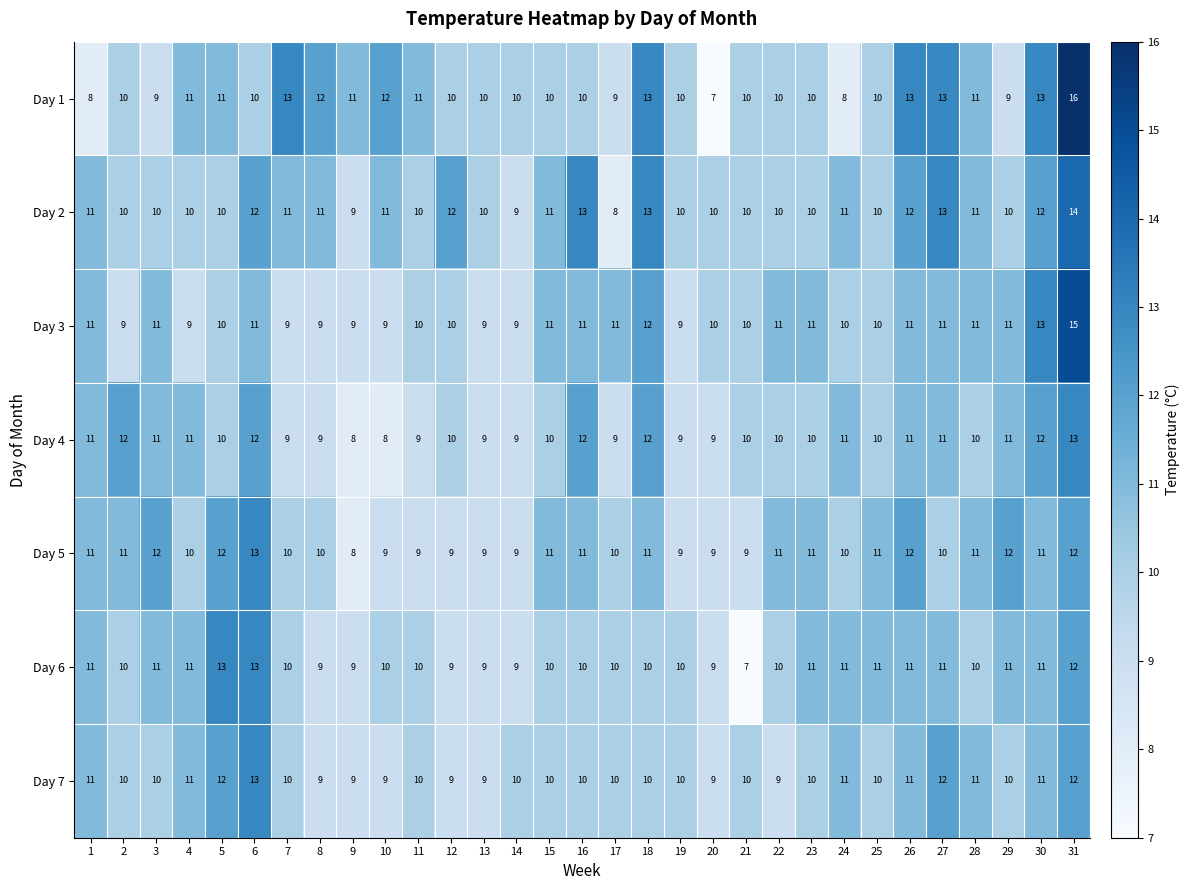

What is the maximum value for Day 1?

16